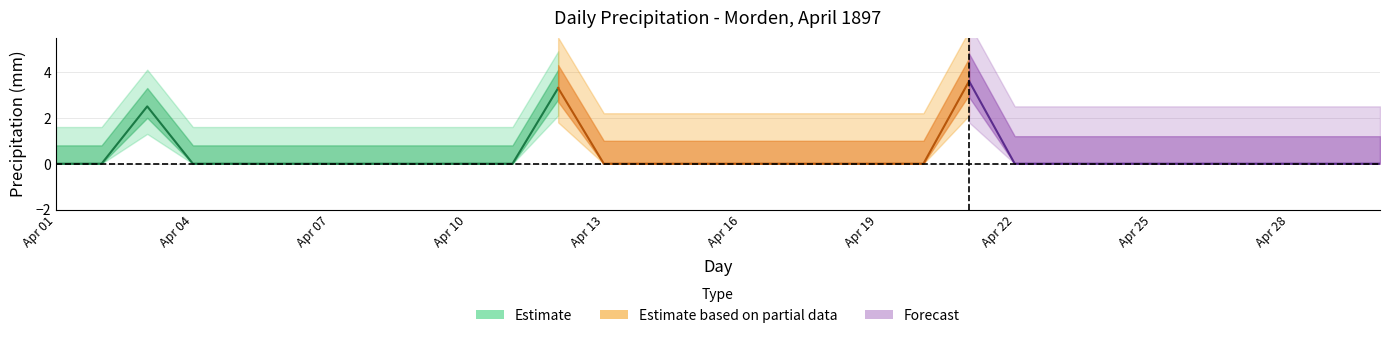

True or false: Total Precip (mm) has a value of 2.5 at 14.

False